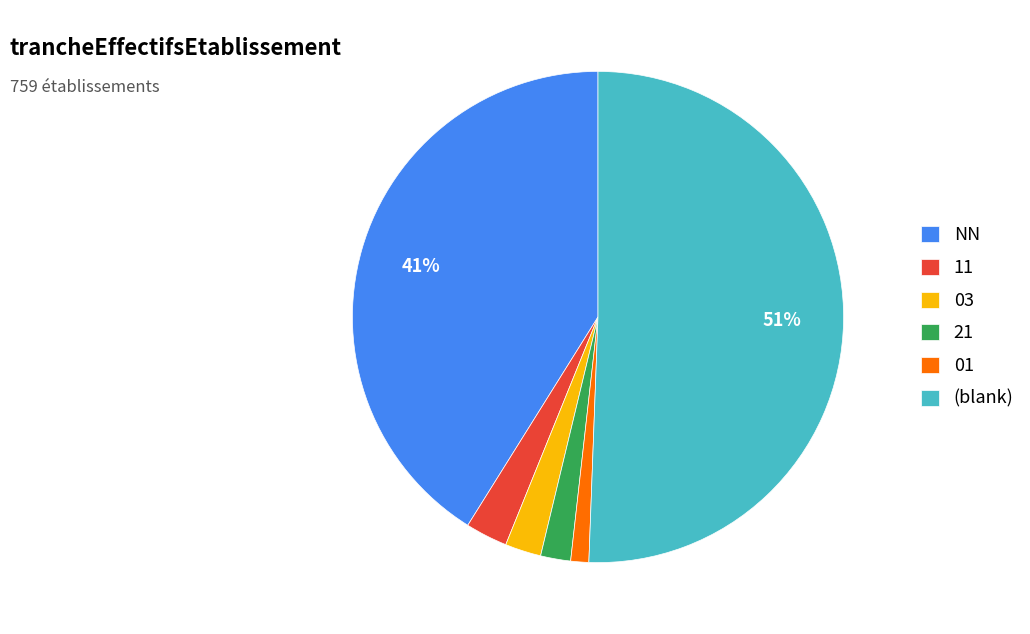

To the nearest percent, what is the difference between the NN and 03 slice percentages?

39%